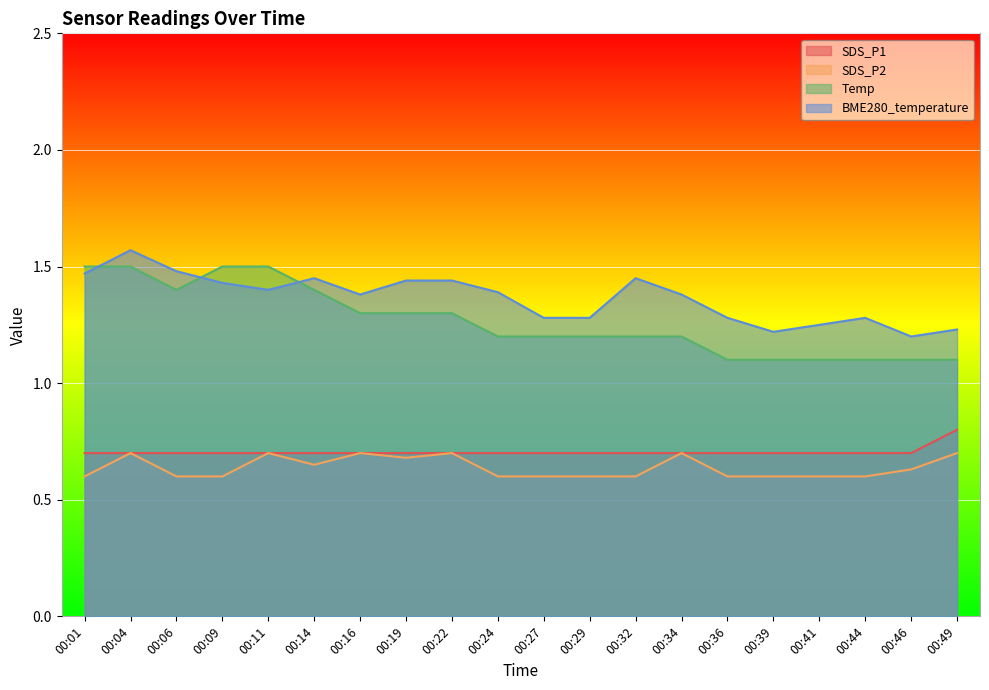

Between 00:34 and 00:36, which is larger?

00:34